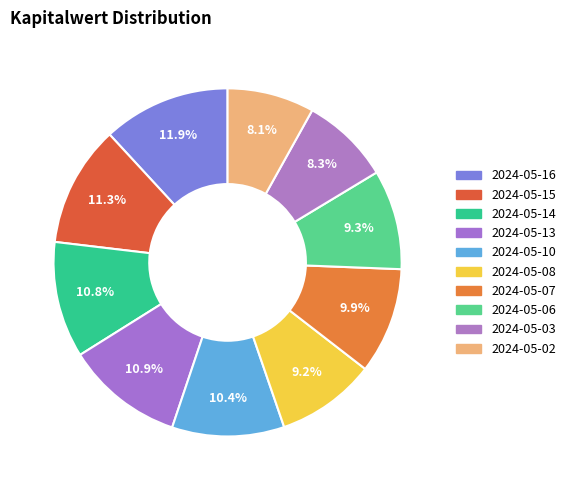

How many slices are in this pie chart?

10